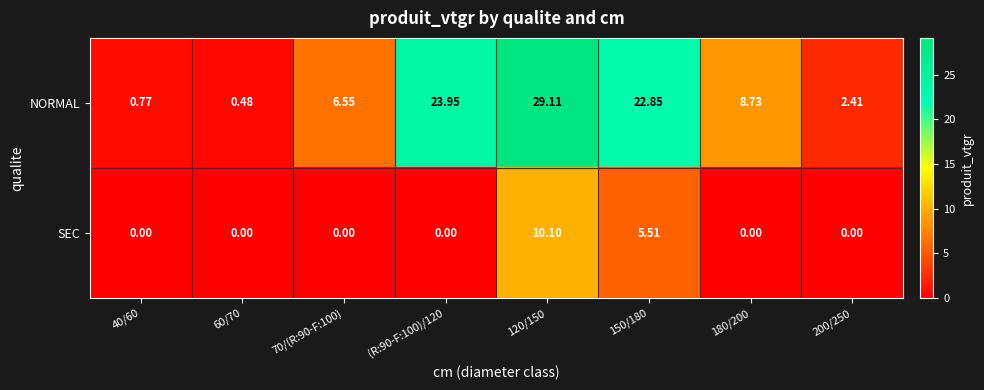

At 200/250, list the series in order from largest to smallest.

NORMAL, SEC